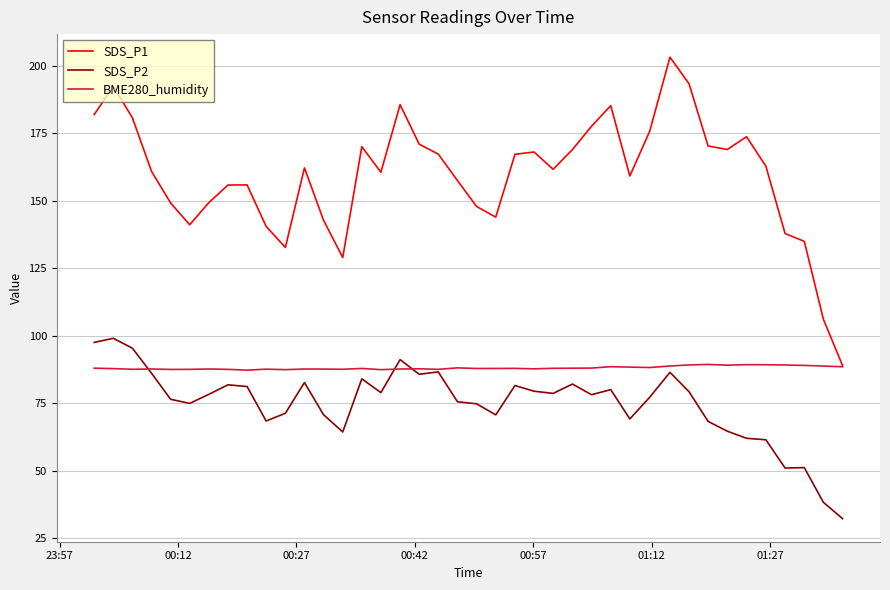

Which series has the largest total across all categories?

SDS_P1